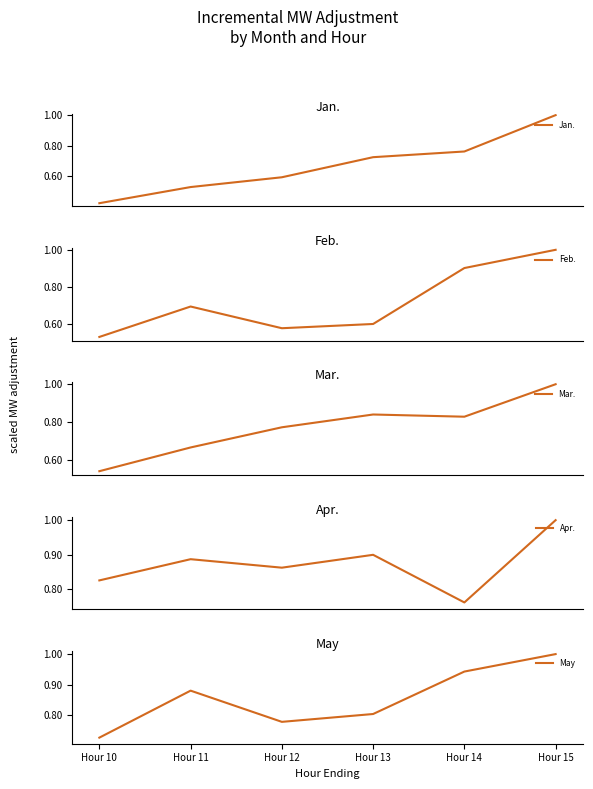

What is the greatest value displayed?

1.0